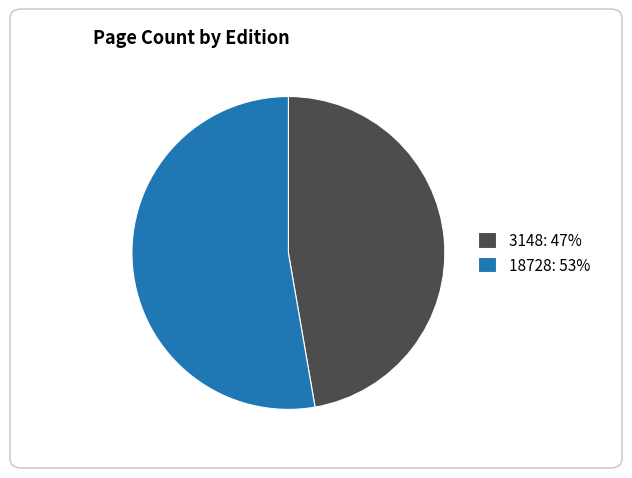

Does 18728 account for over 50% of the chart?

Yes